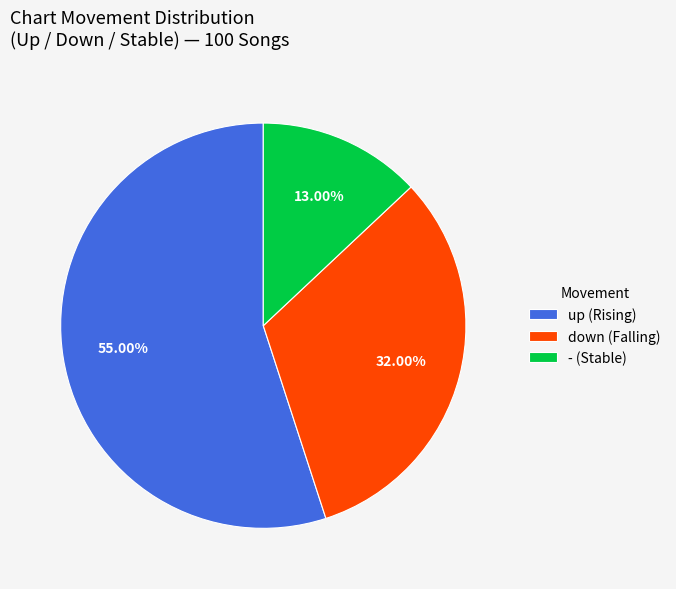

To the nearest percent, what is the combined percentage of up and down?

87%